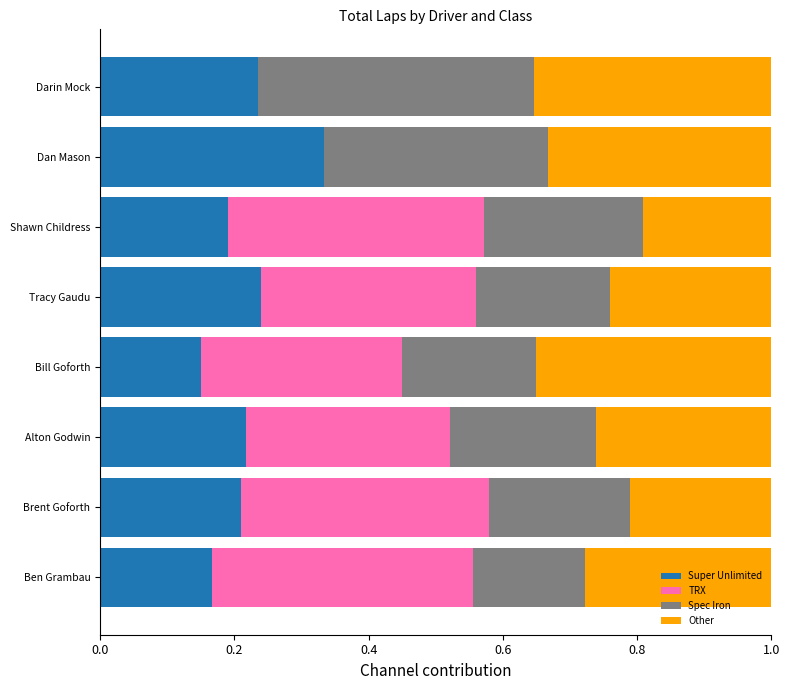

What is the total value across all series at Shawn Childress?

1.0